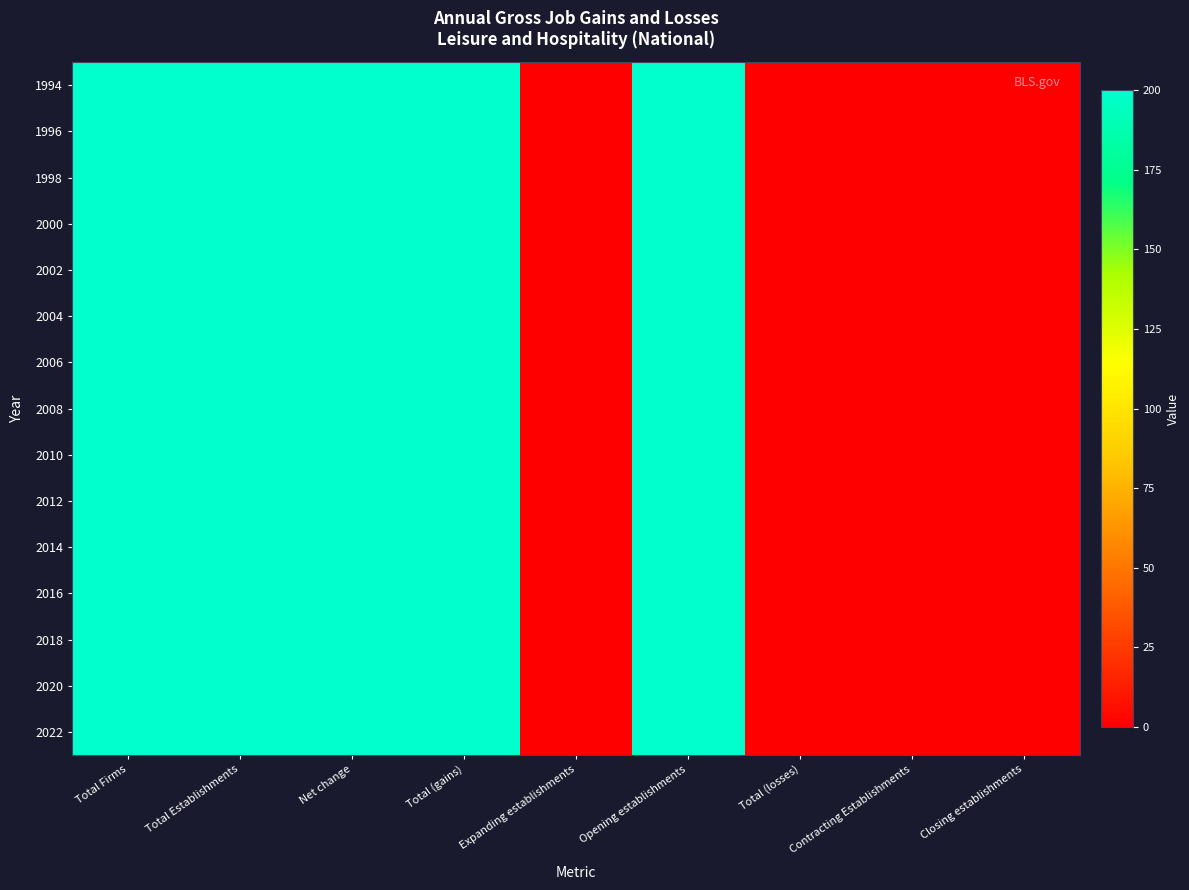

Reading left to right, list all the values displayed in this chart.

1994: Total Firms=200	Total Establishments=200	Net change=200	Total (gains)=200	Expanding establishments=0	Opening establishments=200	Total (losses)=0	Contracting Establishments=0	Closing establishments=0
1996: Total Firms=200	Total Establishments=200	Net change=200	Total (gains)=200	Expanding establishments=0	Opening establishments=200	Total (losses)=0	Contracting Establishments=0	Closing establishments=0
1998: Total Firms=200	Total Establishments=200	Net change=200	Total (gains)=200	Expanding establishments=0	Opening establishments=200	Total (losses)=0	Contracting Establishments=0	Closing establishments=0
2000: Total Firms=200	Total Establishments=200	Net change=200	Total (gains)=200	Expanding establishments=0	Opening establishments=200	Total (losses)=0	Contracting Establishments=0	Closing establishments=0
2002: Total Firms=200	Total Establishments=200	Net change=200	Total (gains)=200	Expanding establishments=0	Opening establishments=200	Total (losses)=0	Contracting Establishments=0	Closing establishments=0
2004: Total Firms=200	Total Establishments=200	Net change=200	Total (gains)=200	Expanding establishments=0	Opening establishments=200	Total (losses)=0	Contracting Establishments=0	Closing establishments=0
2006: Total Firms=200	Total Establishments=200	Net change=200	Total (gains)=200	Expanding establishments=0	Opening establishments=200	Total (losses)=0	Contracting Establishments=0	Closing establishments=0
2008: Total Firms=200	Total Establishments=200	Net change=200	Total (gains)=200	Expanding establishments=0	Opening establishments=200	Total (losses)=0	Contracting Establishments=0	Closing establishments=0
2010: Total Firms=200	Total Establishments=200	Net change=200	Total (gains)=200	Expanding establishments=0	Opening establishments=200	Total (losses)=0	Contracting Establishments=0	Closing establishments=0
2012: Total Firms=200	Total Establishments=200	Net change=200	Total (gains)=200	Expanding establishments=0	Opening establishments=200	Total (losses)=0	Contracting Establishments=0	Closing establishments=0
2014: Total Firms=200	Total Establishments=200	Net change=200	Total (gains)=200	Expanding establishments=0	Opening establishments=200	Total (losses)=0	Contracting Establishments=0	Closing establishments=0
2016: Total Firms=200	Total Establishments=200	Net change=200	Total (gains)=200	Expanding establishments=0	Opening establishments=200	Total (losses)=0	Contracting Establishments=0	Closing establishments=0
2018: Total Firms=200	Total Establishments=200	Net change=200	Total (gains)=200	Expanding establishments=0	Opening establishments=200	Total (losses)=0	Contracting Establishments=0	Closing establishments=0
2020: Total Firms=200	Total Establishments=200	Net change=200	Total (gains)=200	Expanding establishments=0	Opening establishments=200	Total (losses)=0	Contracting Establishments=0	Closing establishments=0
2022: Total Firms=200	Total Establishments=200	Net change=200	Total (gains)=200	Expanding establishments=0	Opening establishments=200	Total (losses)=0	Contracting Establishments=0	Closing establishments=0